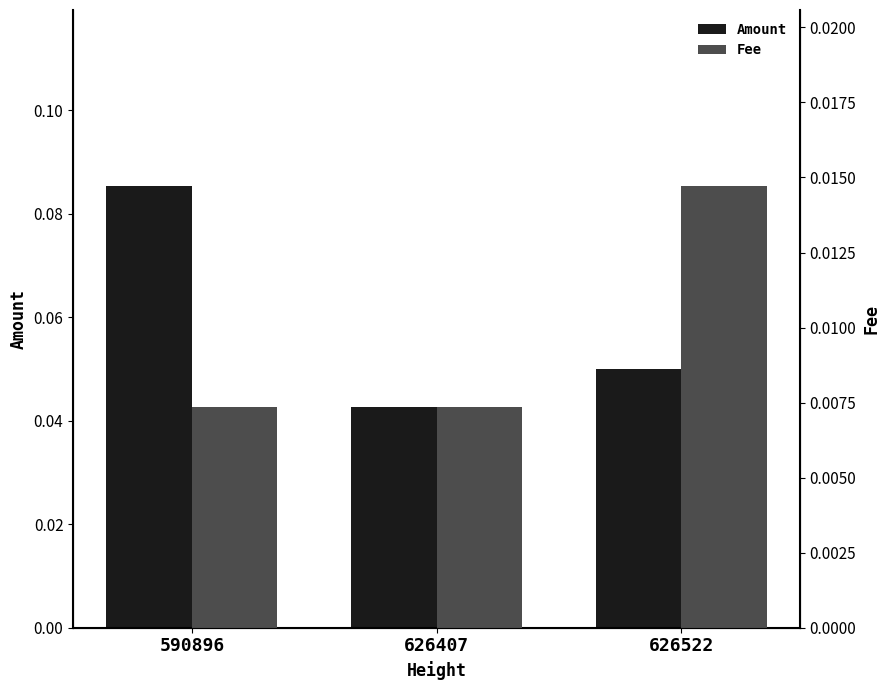

Is the value of Amount at 590896 greater than the value of Fee at 590896?

Yes